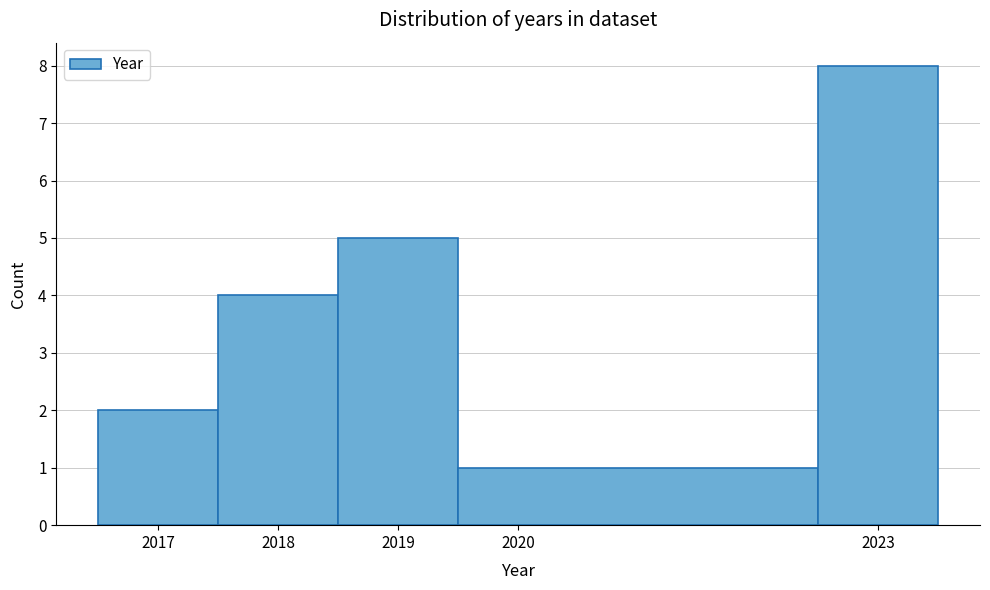

What is the height of the bar covering 2019.5 to 2022.5 on the x-axis? The values are not printed on the chart, so give them approximately, as read against the axis.

1